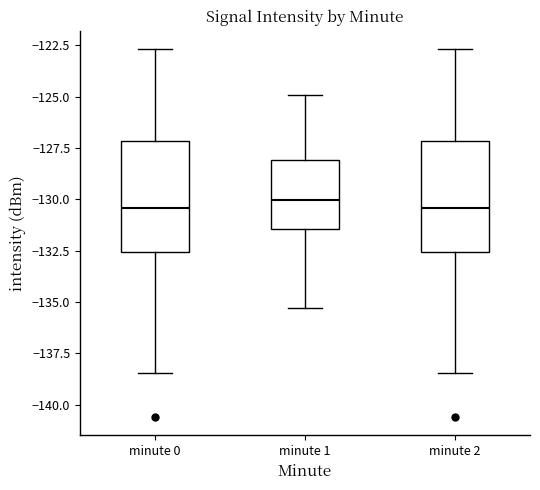

Where does the upper whisker of the box for minute 0 end on the y-axis? The values are not printed on the chart, so give them approximately, as read against the axis.

-122.5